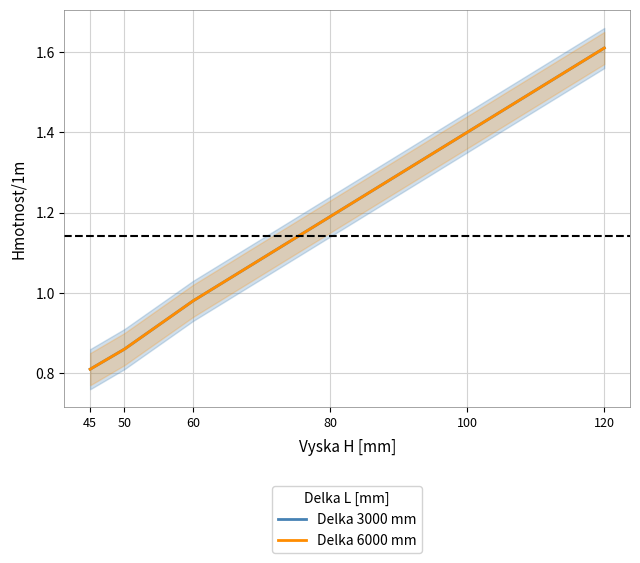

At which category is the sum across all series the highest?

120